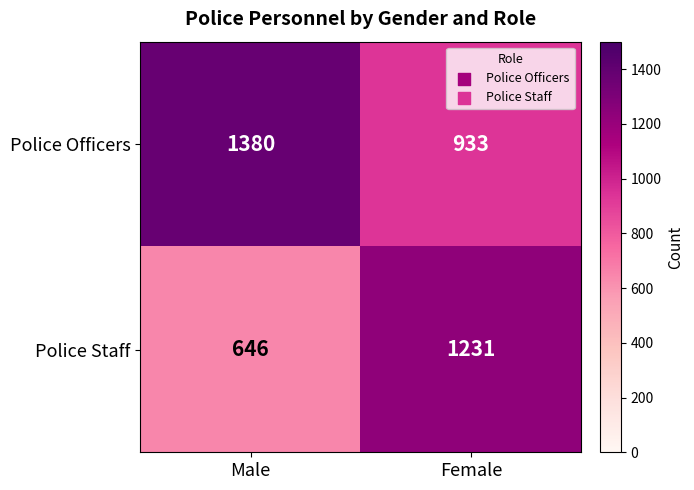

At which category is the sum across all series the highest?

Female